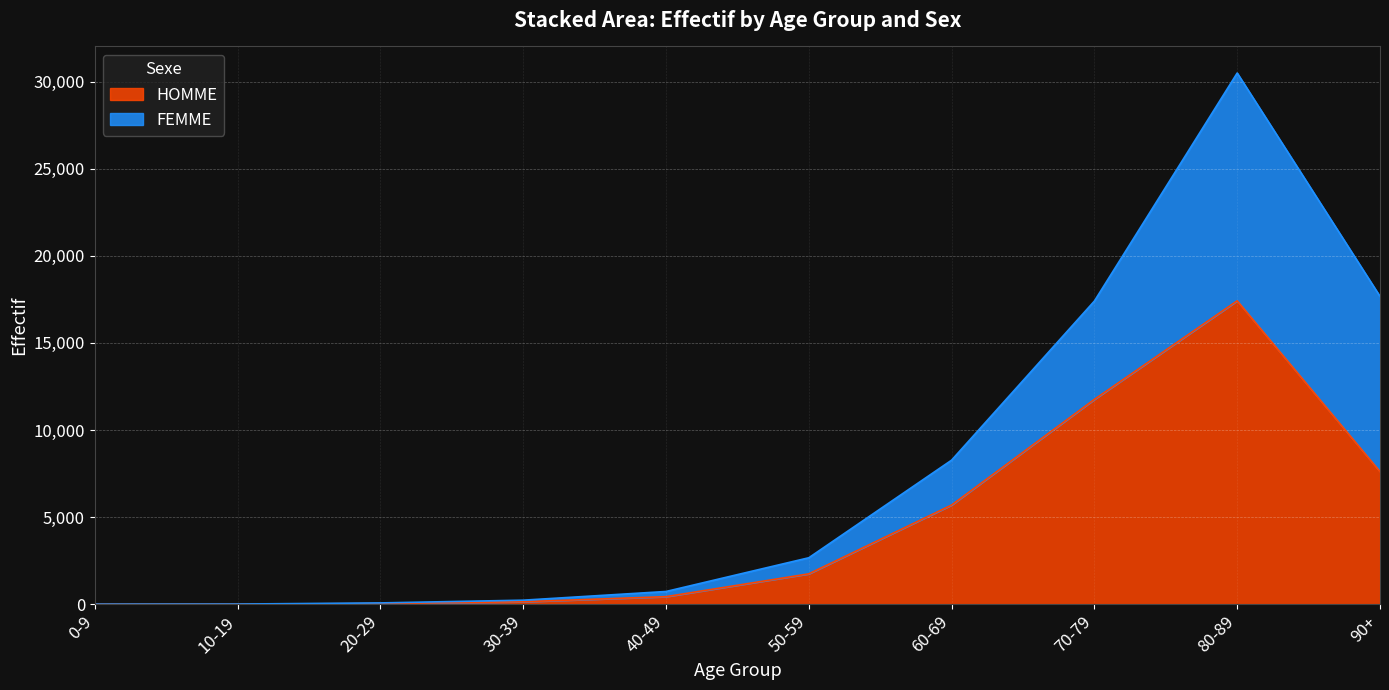

What is the greatest value displayed?

17417